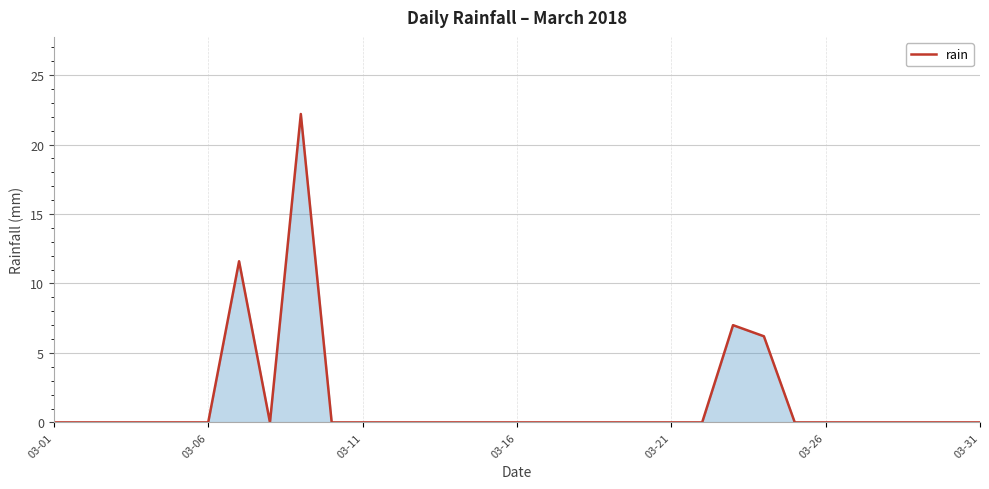

What is the difference between the maximum and minimum values?

22.2